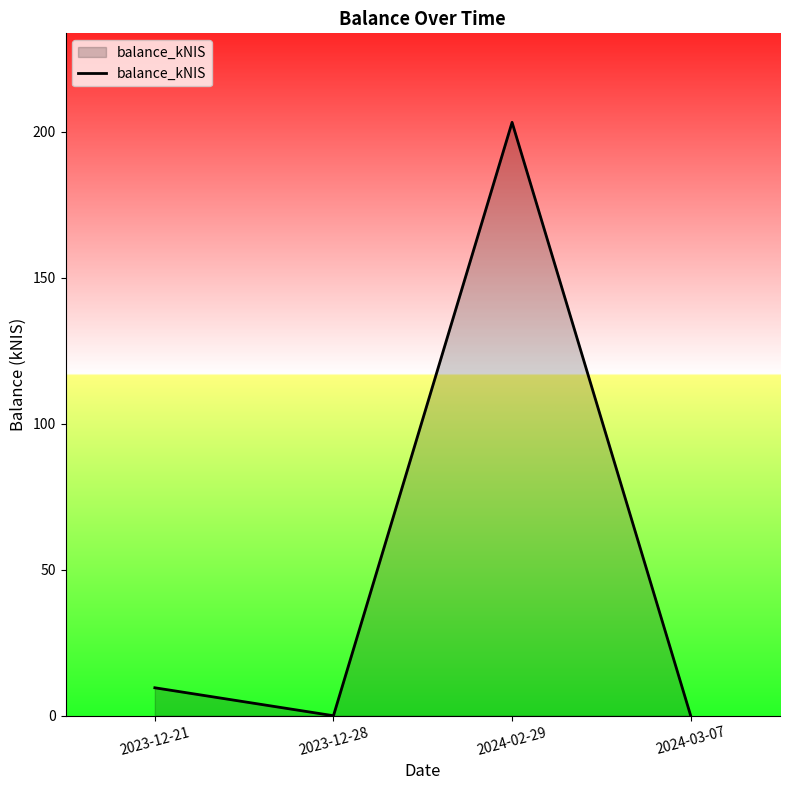

What is the change in value from 2023-12-21 to 2024-03-07?

-9.6